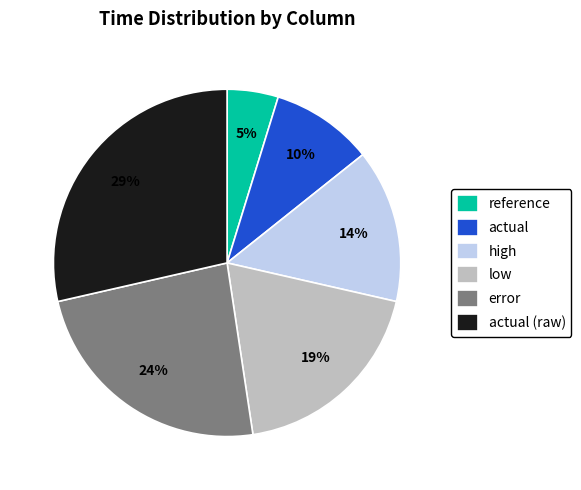

Which slice is the largest?

actual (raw)